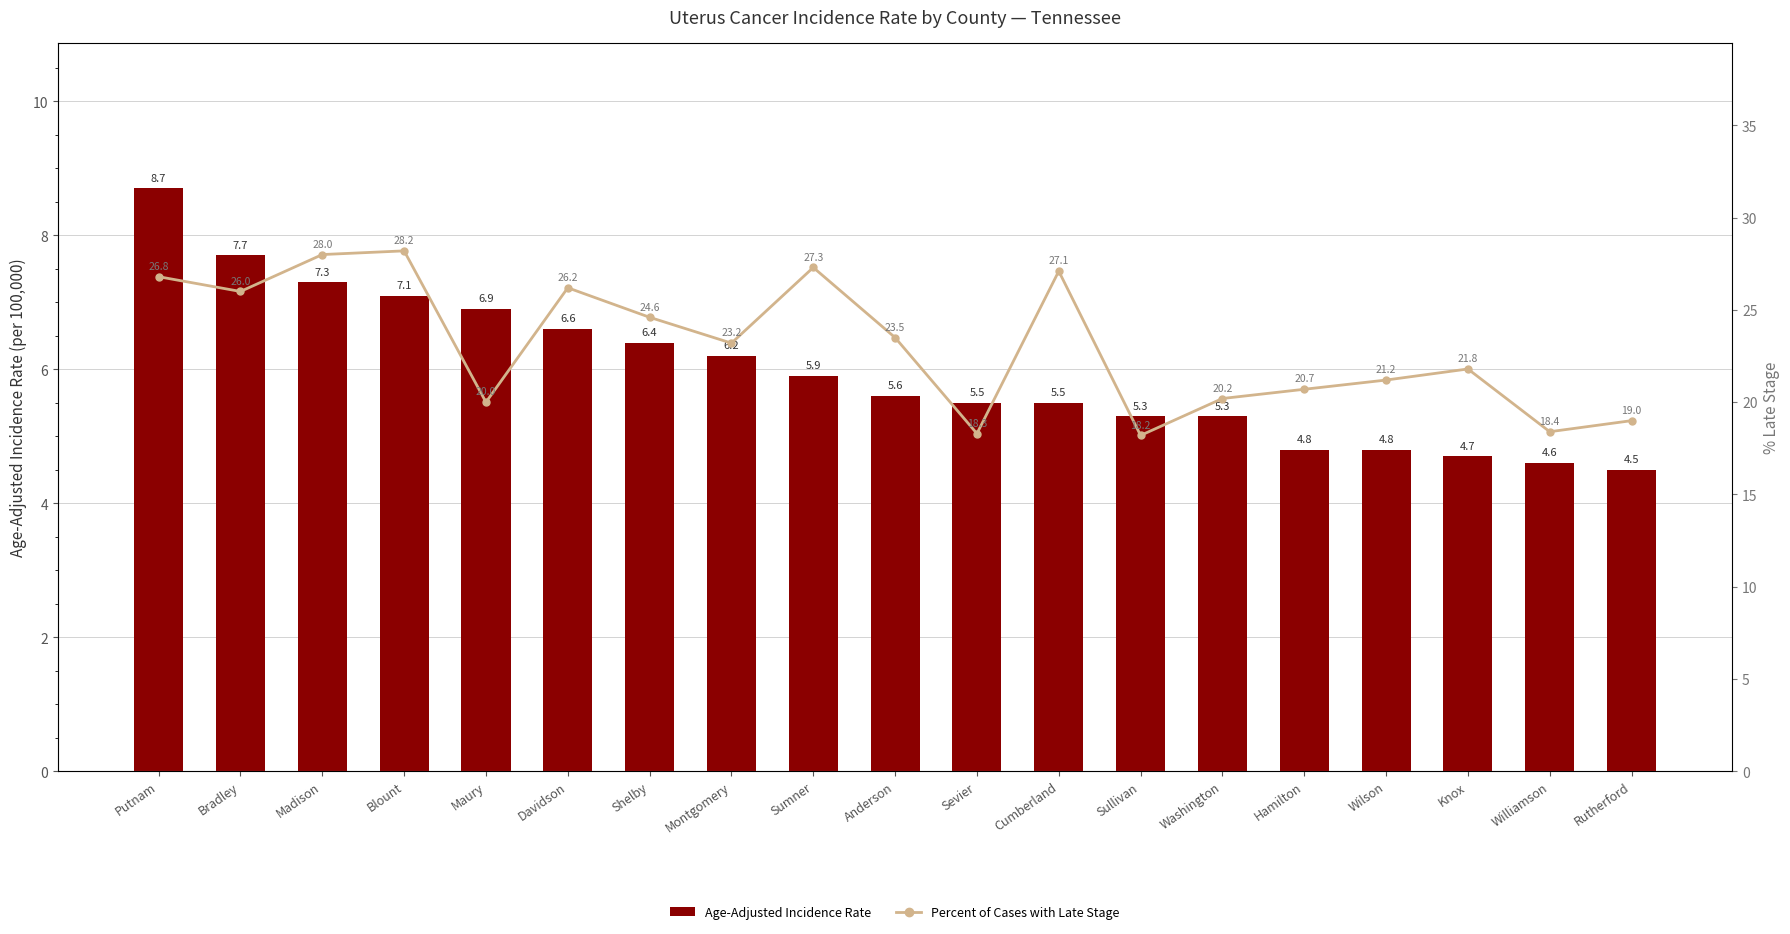

Between Putnam and Hamilton, which is larger?

Putnam